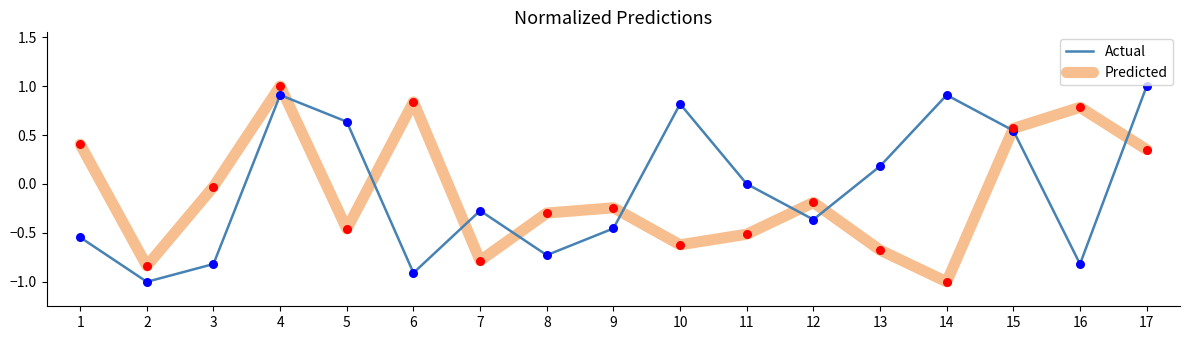

Is the value of Predicted at 3 greater than the value of Actual at 13?

No